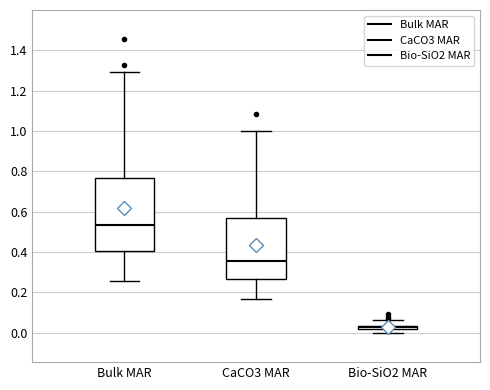

Which box is the tallest, from its lower edge to its upper edge?

Bulk MAR